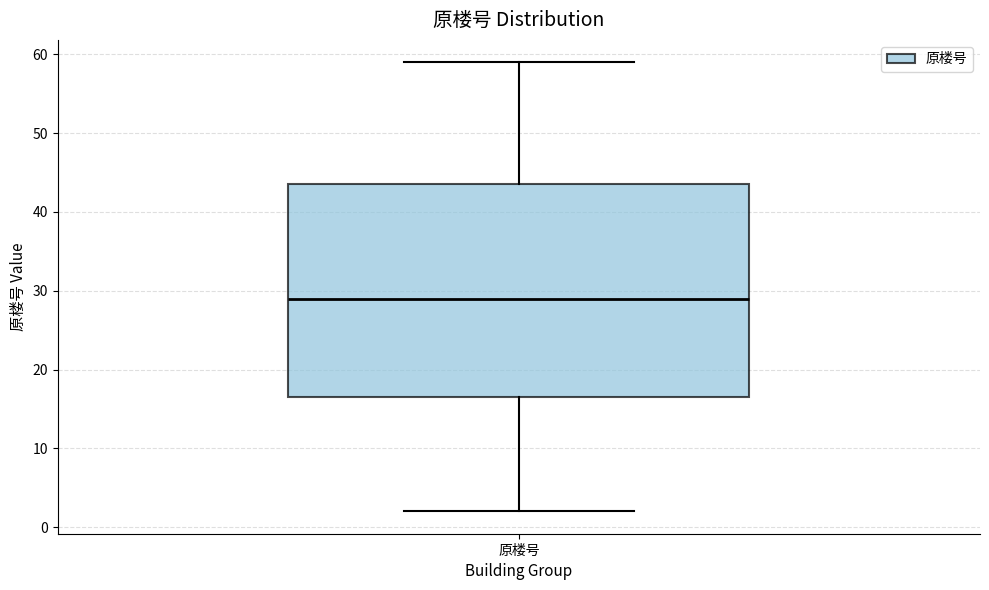

Read this box plot against the y-axis: the position of the median line, the range covered by the box, and the ends of both whiskers. The values are not printed on the chart, so give them approximately, as read against the axis.

median 29, box 17 to 44, whiskers 2 to 59